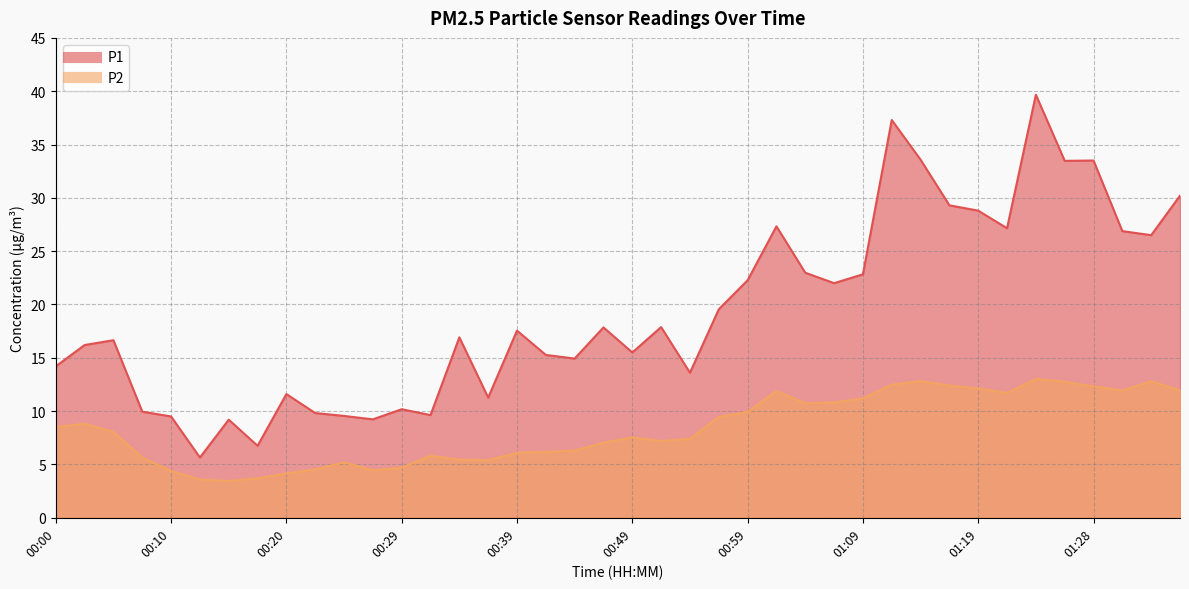

What is the sum of all P1 values?

772.2